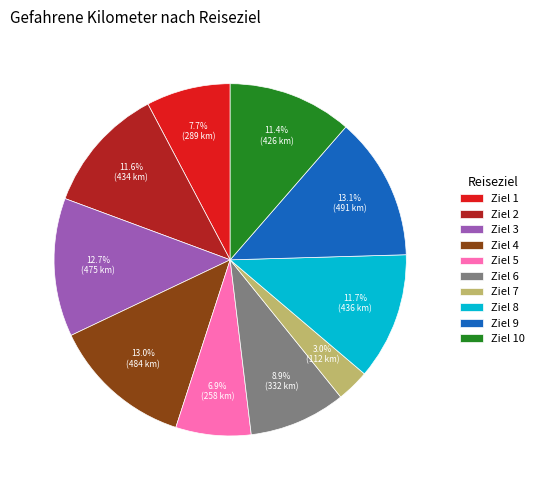

What is the ratio of the value at Ziel 4 to the value at Ziel 1?

1.7